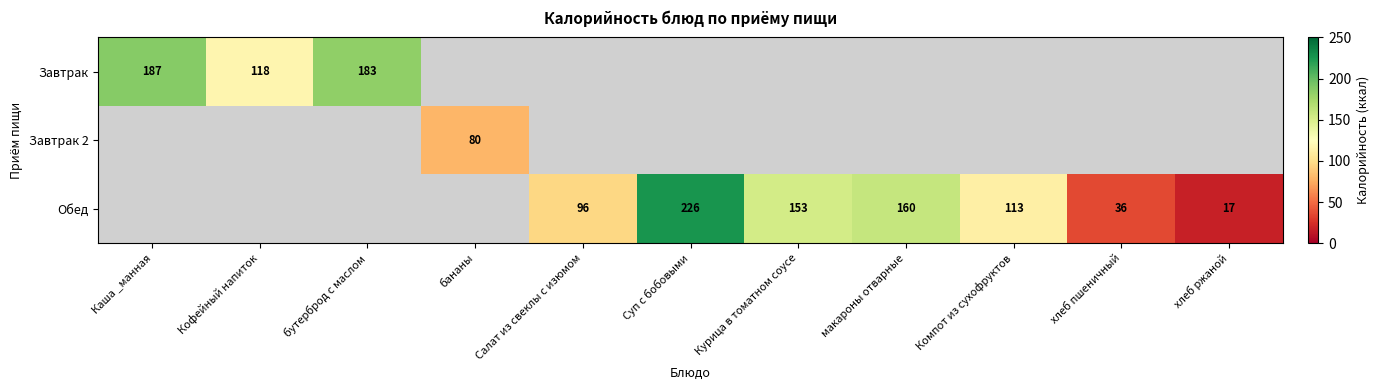

The value of Обед at Салат из свеклы с изюмом is 96. True or false?

True